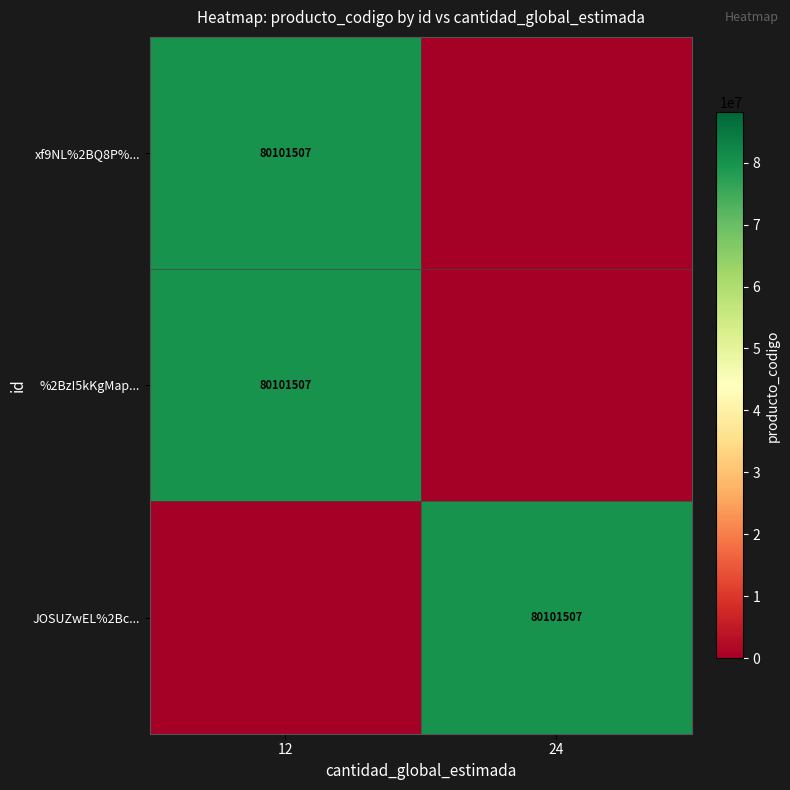

The %2BzI5kKgMap... series shows 109466674 at 12. True or false?

False